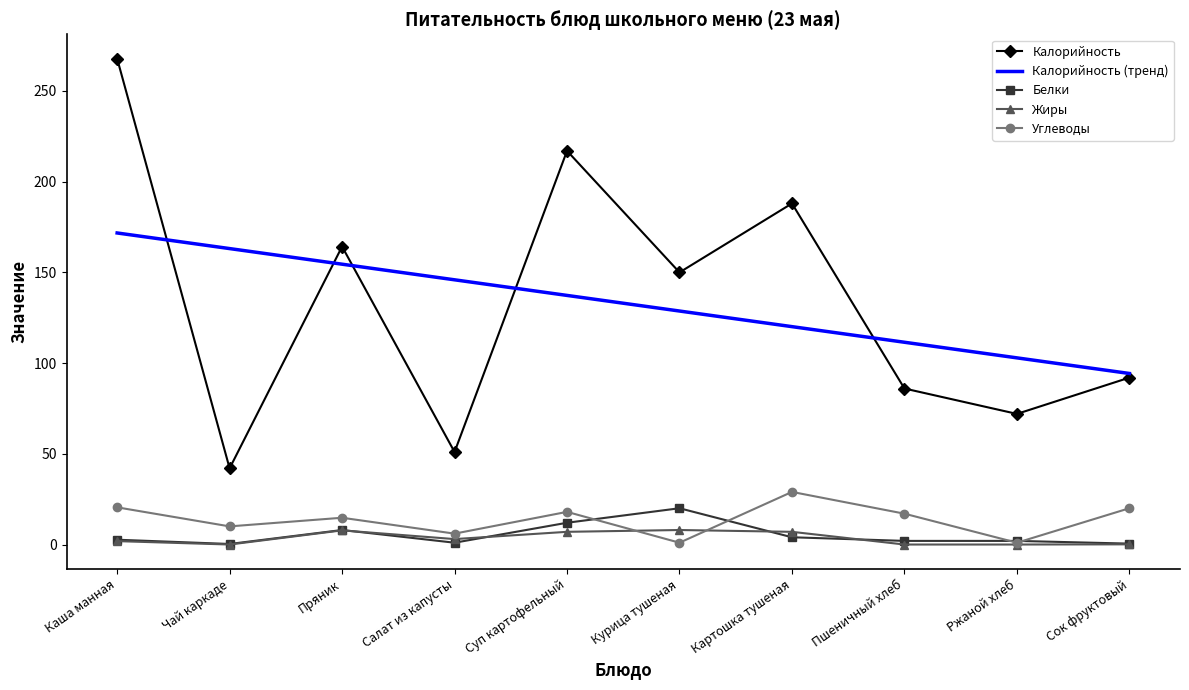

At which label does Калорийность reach its peak?

Каша манная